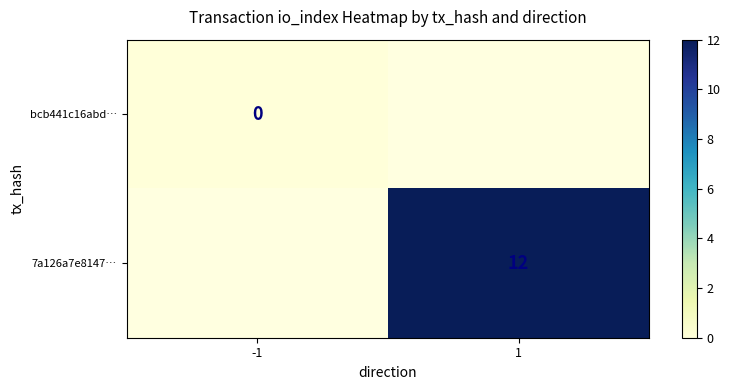

Which has a higher value, 1 or -1?

-1